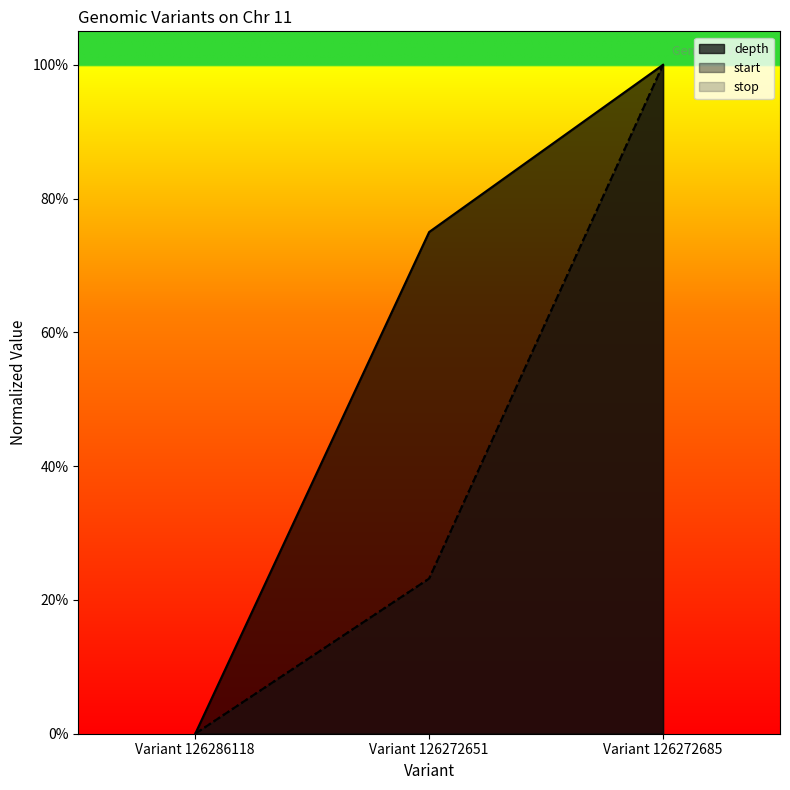

At which label does start reach its peak?

Variant 126272685